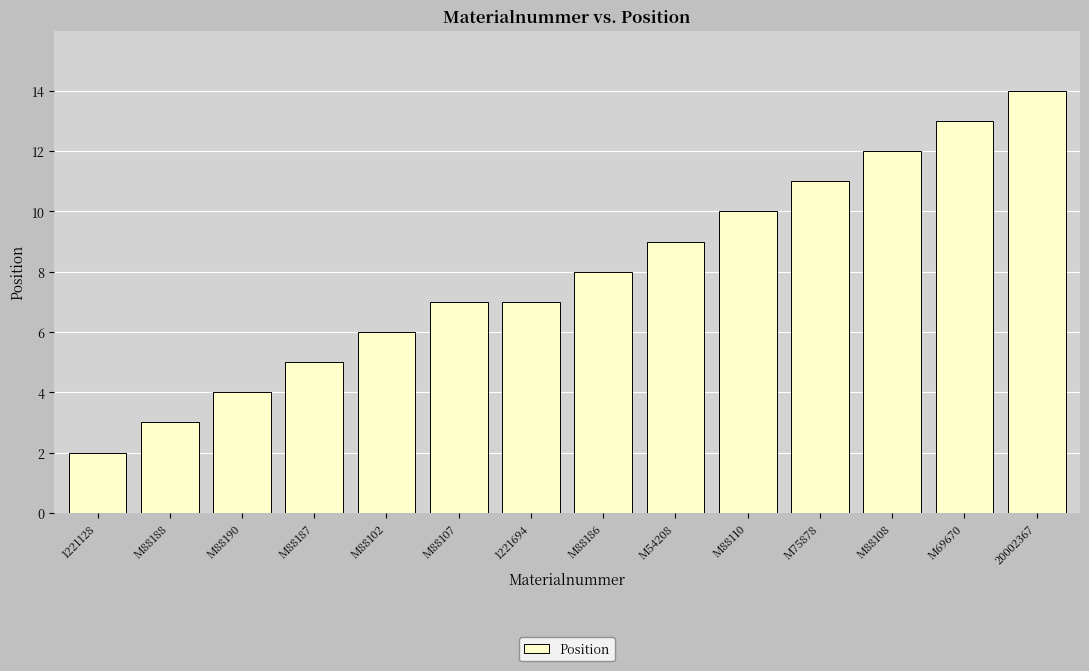

True or false: the data shows 12 at M88108.

True